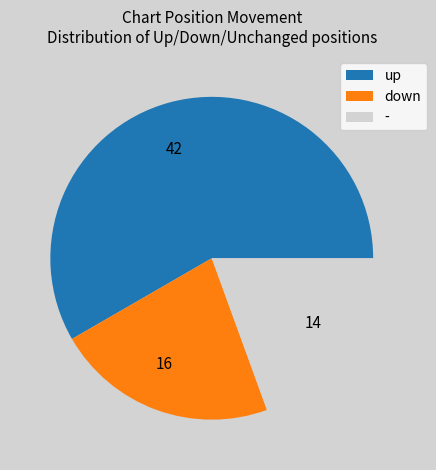

Does up account for over 50% of the chart?

Yes